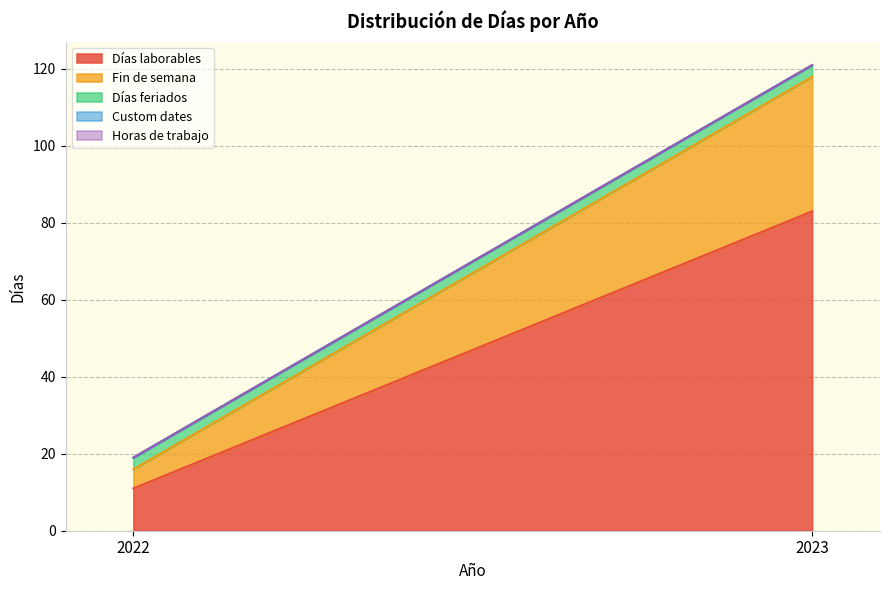

Reading right to left, list all the values displayed in this chart.

Días laborables: 83	11
Fin de semana: 35	5
Días feriados: 3	3
Custom dates: 0	0
Horas de trabajo: 0	0